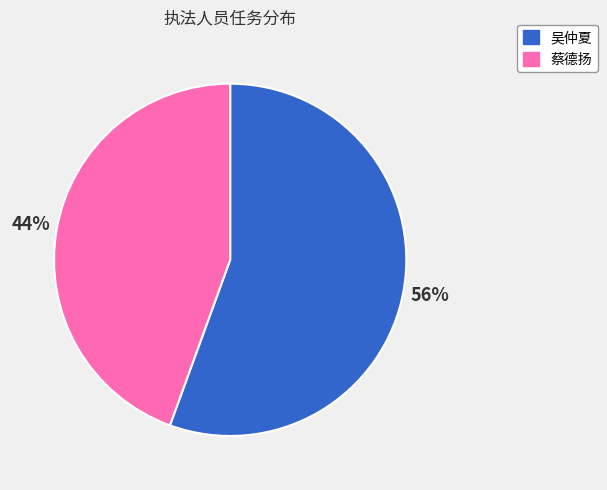

To the nearest percent, what is the combined percentage of 蔡德扬 and 吴仲夏?

100%